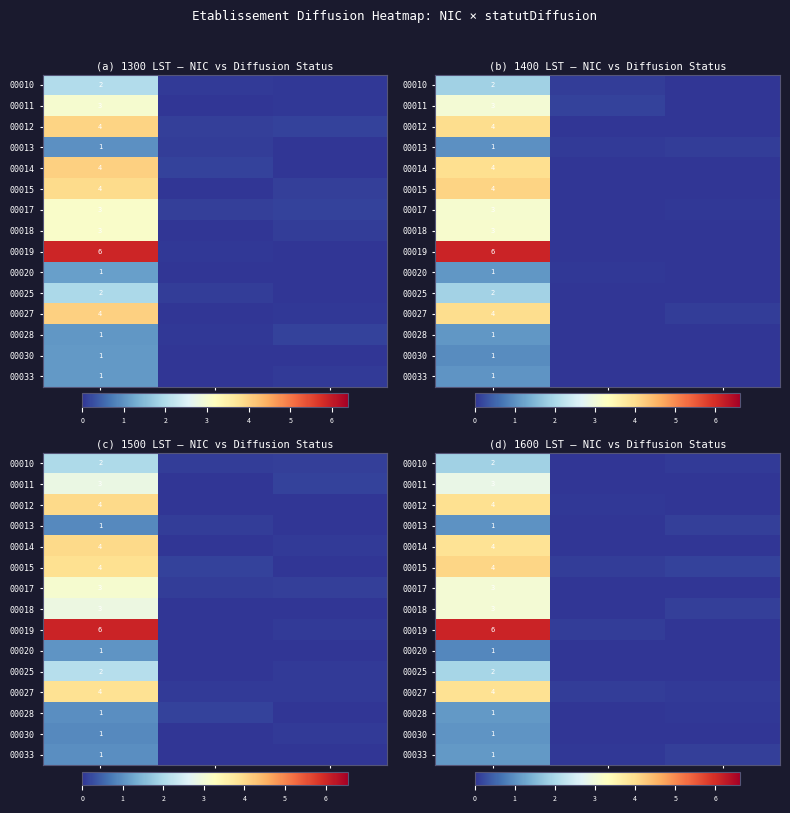

Is it true that 00010 equals -0.1 at A?

False